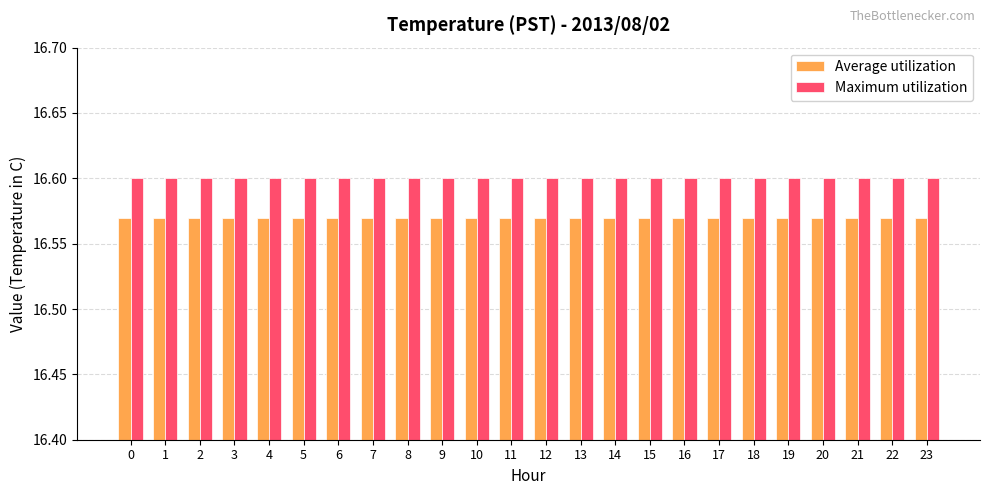

At how many categories does at least one series exceed 16?

24